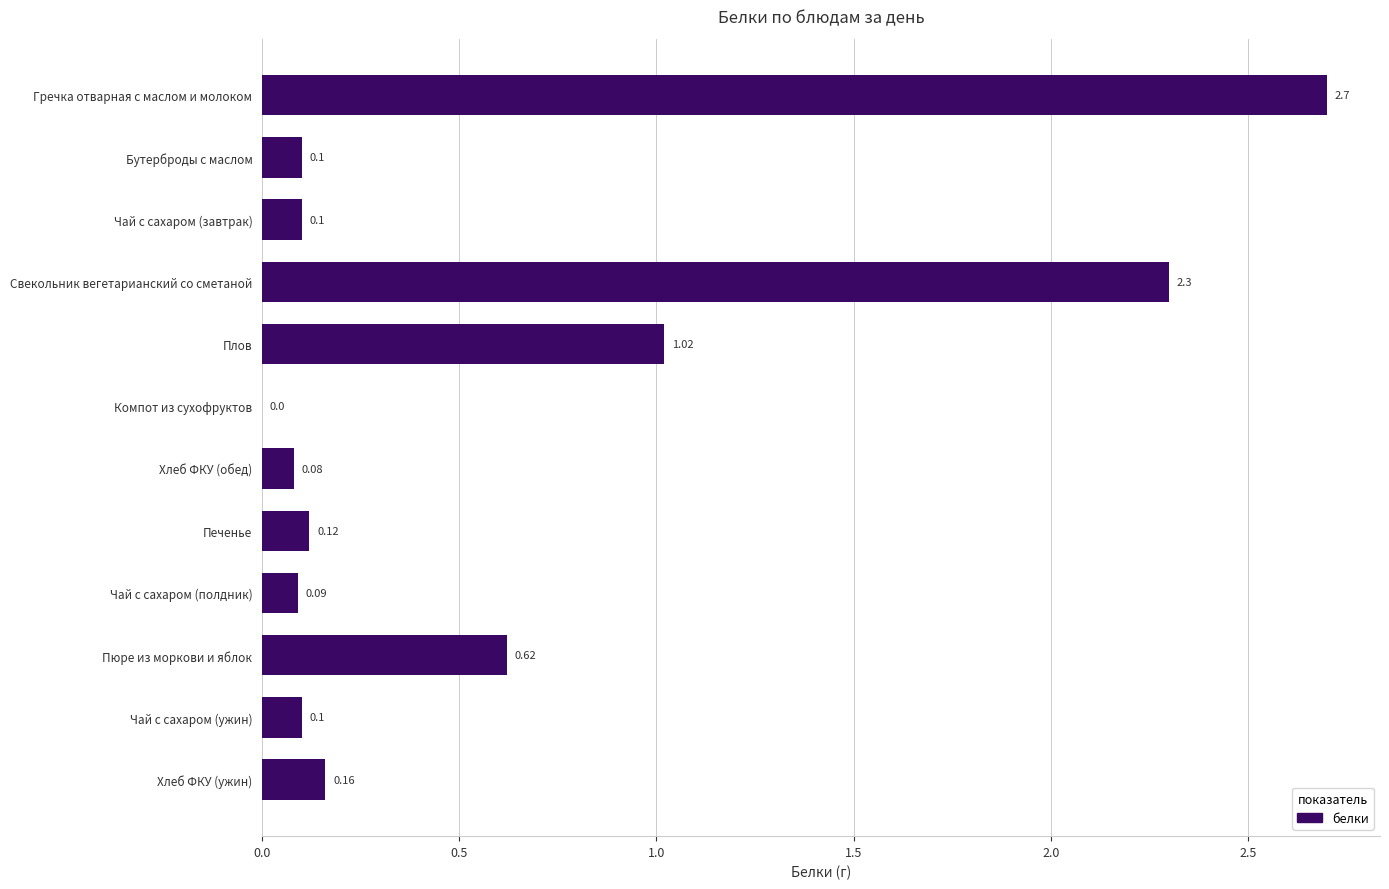

Where is the data nearest to the value 1?

Плов